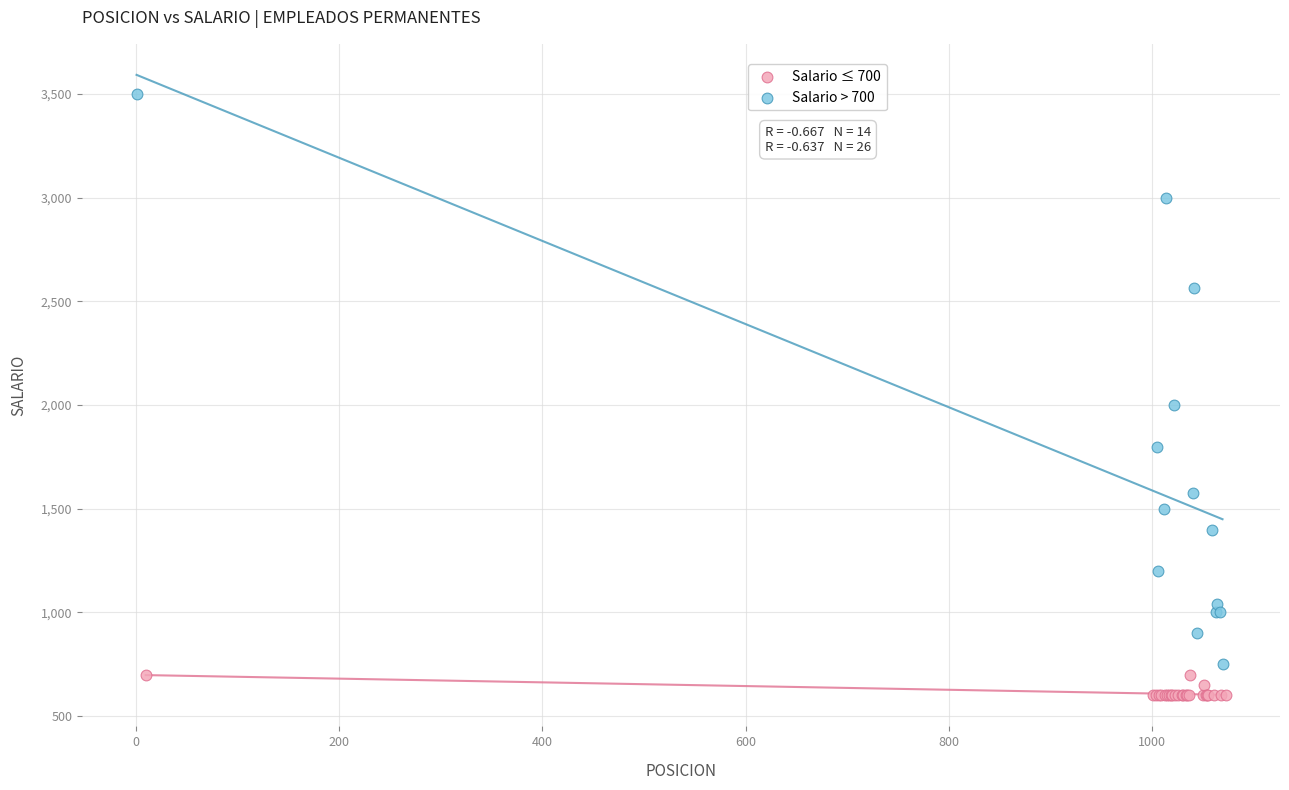

Which series contains the lowest Y value?

Salario ≤ 700